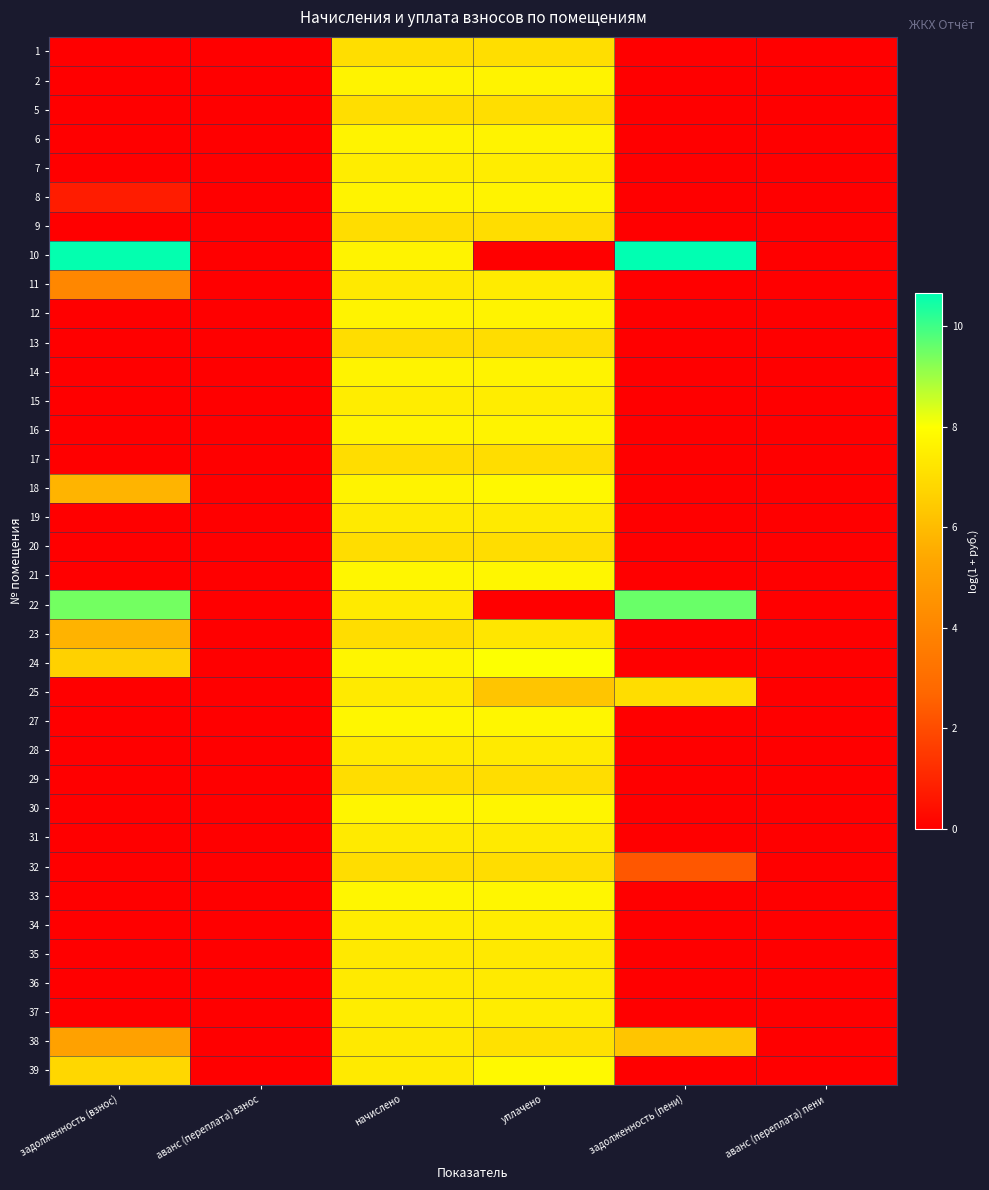

What is the total value across all series at уплачено?

251.4